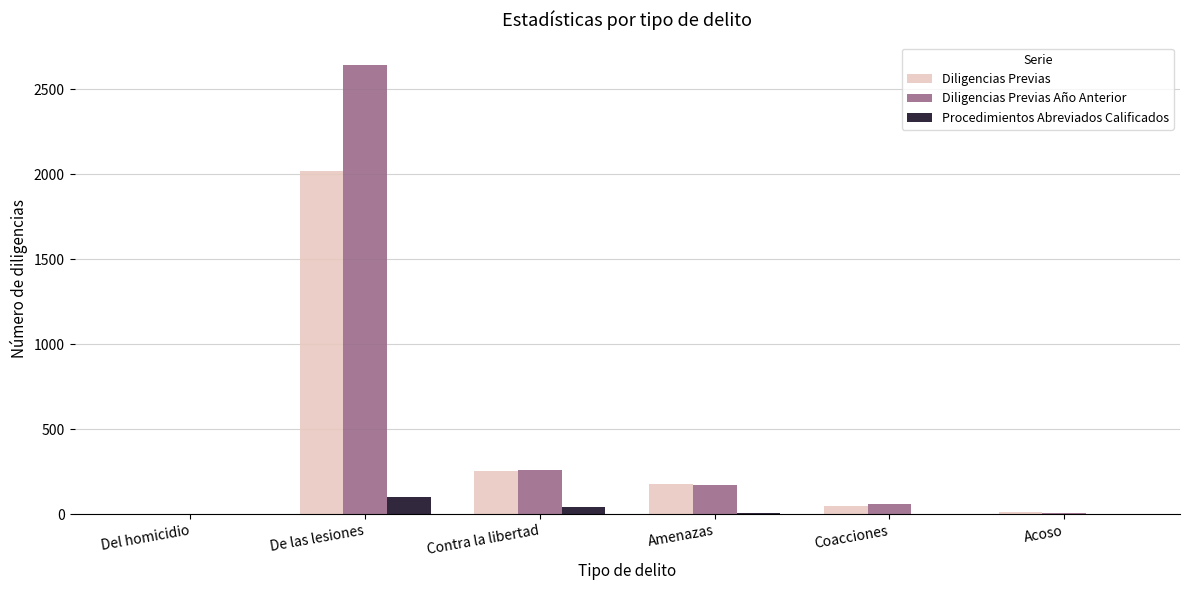

Is it true that Diligencias Previas Año Anterior equals 260 at Contra la libertad?

True